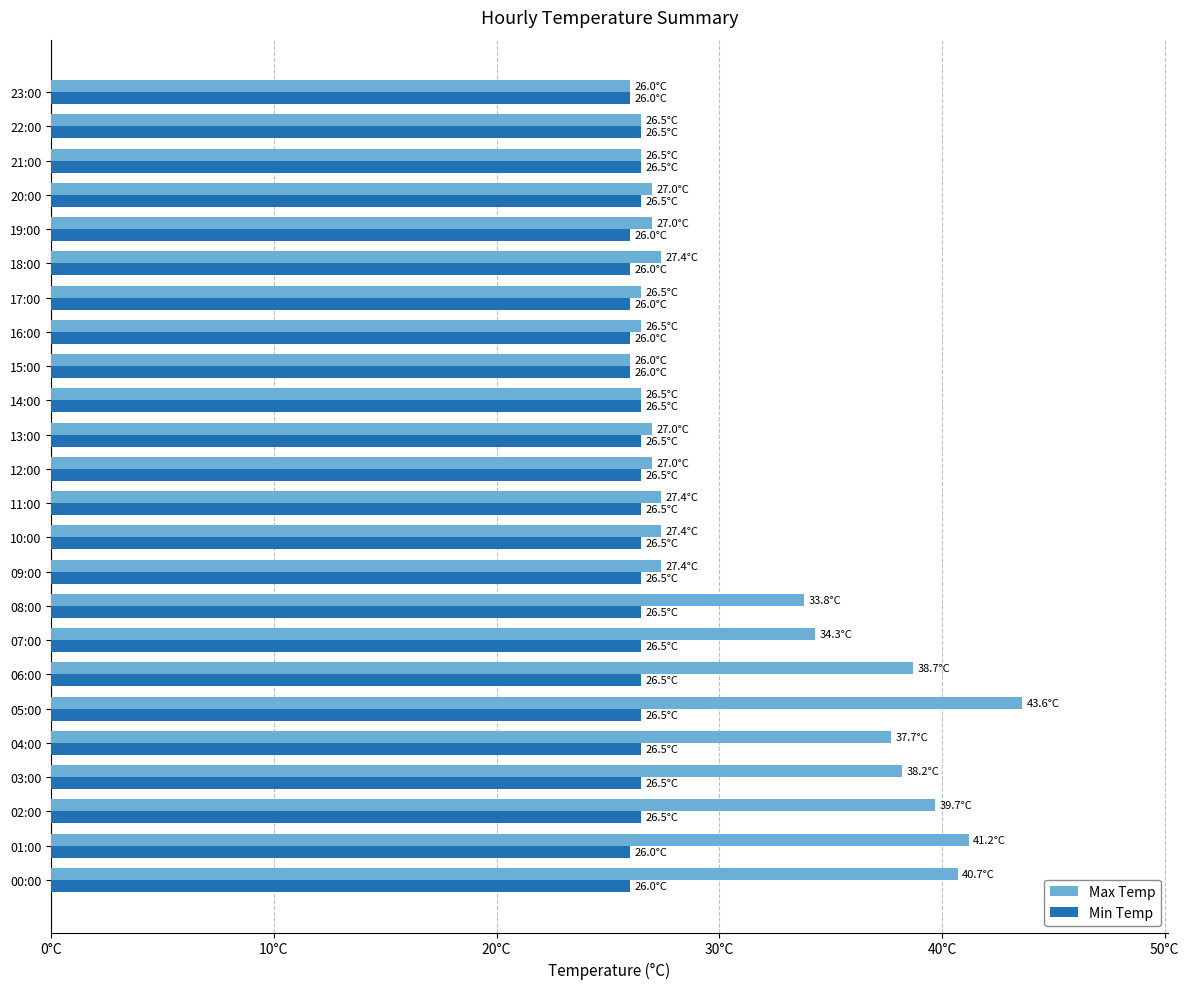

What are all the series names shown in the legend?

Max Temp, Min Temp